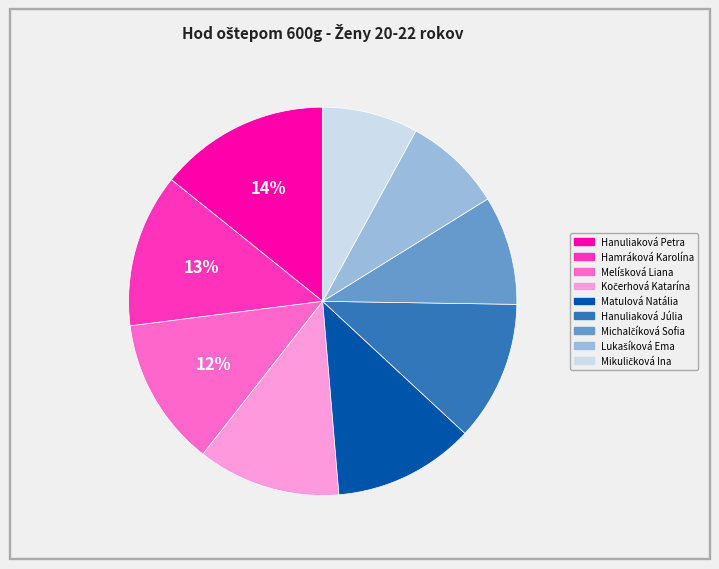

To the nearest percent, what is the average slice percentage?

11%